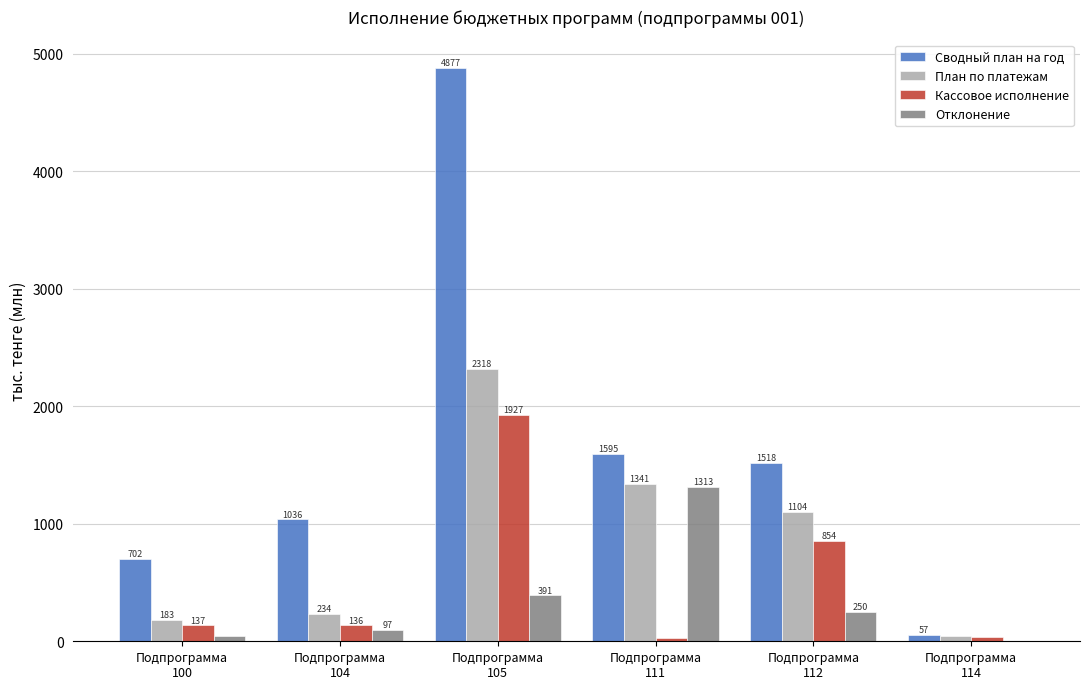

True or false: План по платежам has a value of 1103.9 at Подпрограмма
112.

True